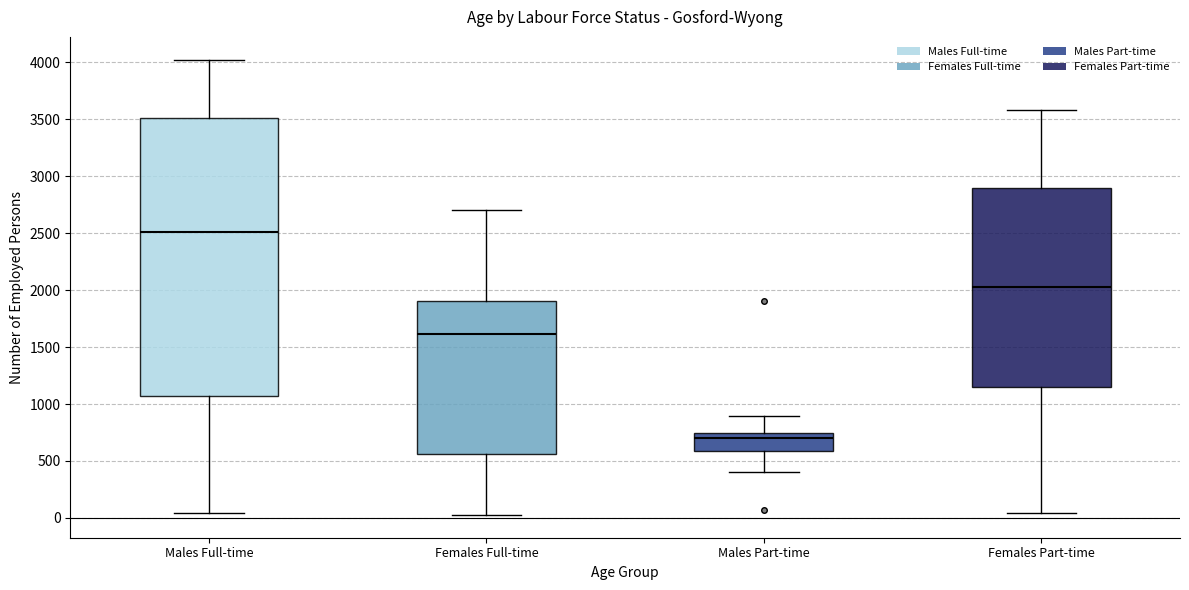

Reading left to right, read every box against the y-axis: the position of its median line, the range the box covers, and the ends of its whiskers. The values are not printed on the chart, so give them approximately, as read against the axis.

Males Full-time: median 2500, box 1050 to 3500, whiskers 50 to 4000
Females Full-time: median 1600, box 550 to 1900, whiskers 50 to 2700
Males Part-time: median 700, box 600 to 750, whiskers 400 to 900
Females Part-time: median 2050, box 1150 to 2900, whiskers 50 to 3600